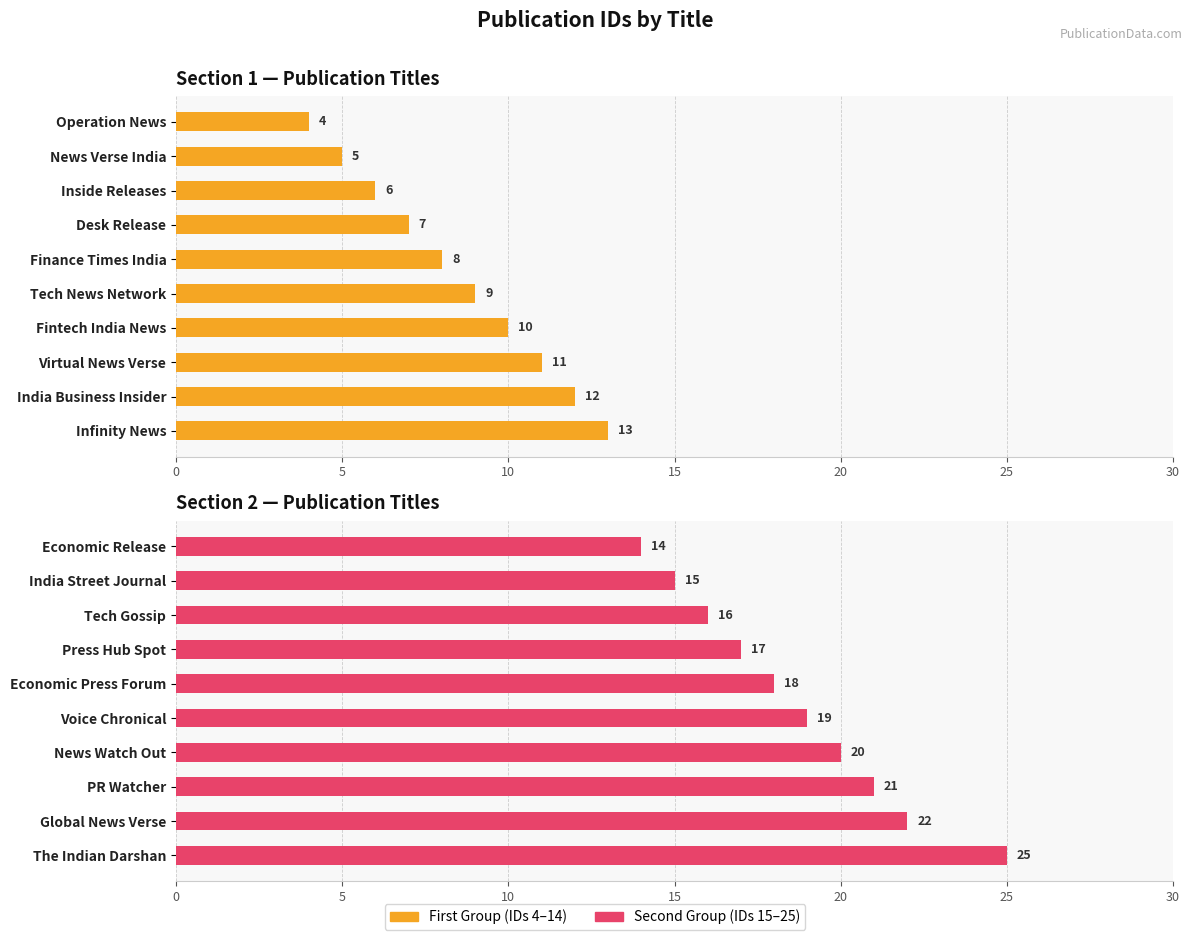

How many First Group (IDs 4–14) values are between 6 and 11?

6